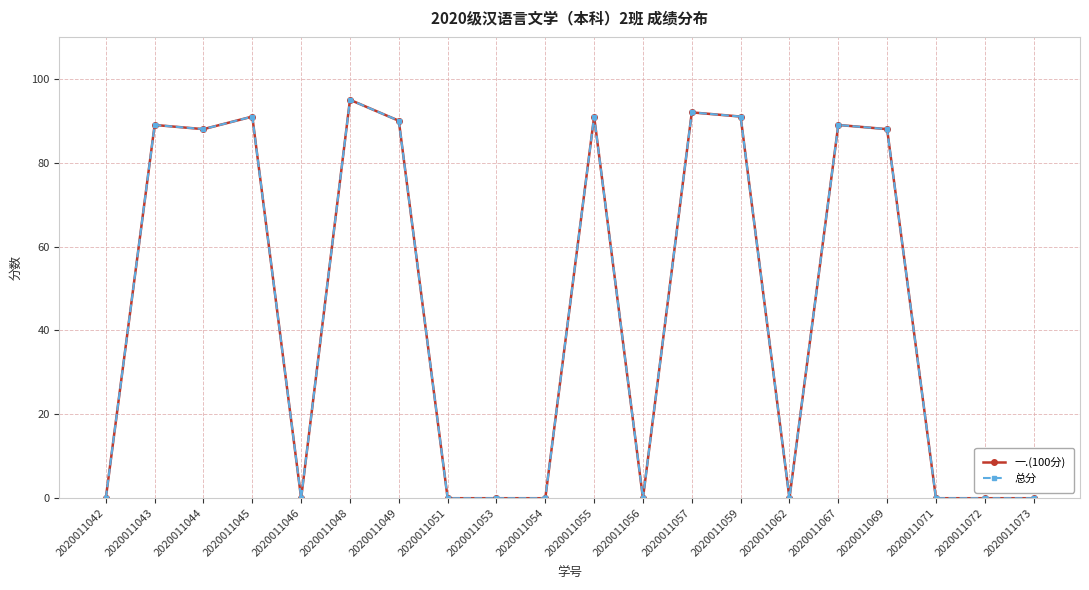

At how many categories does at least one series exceed 1?

10